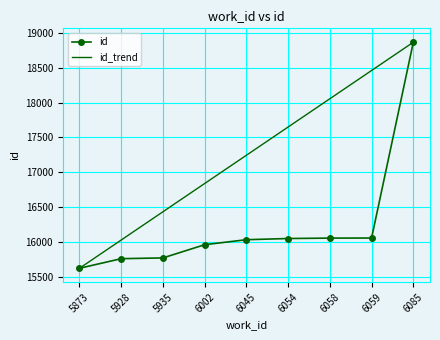

How many values in the id_trend series are below 17244?

4